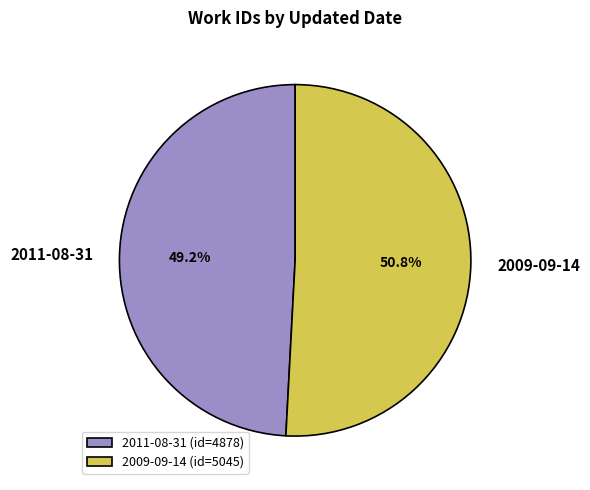

To the nearest percent, what is the combined percentage of 2011-08-31 and 2009-09-14?

100%